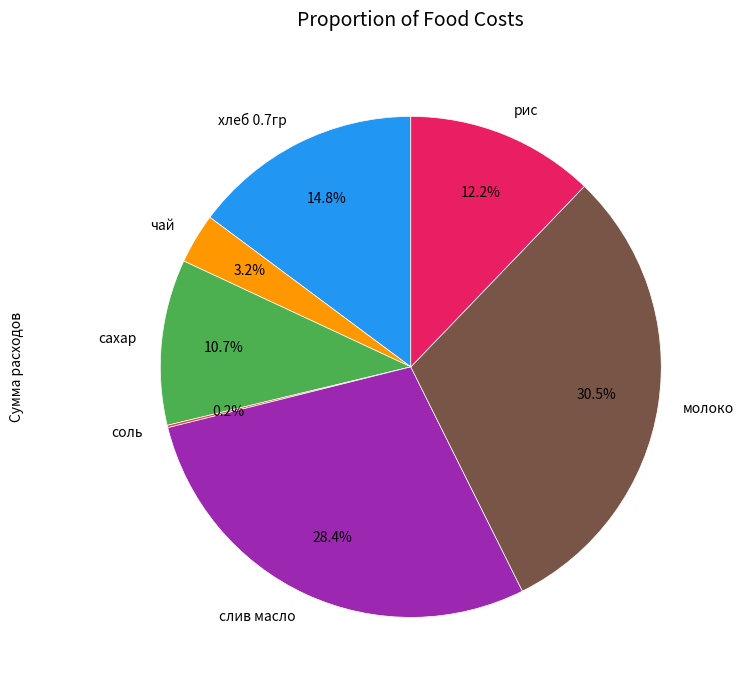

Combined, do хлеб 0.7гр and слив масло account for over 50%?

No